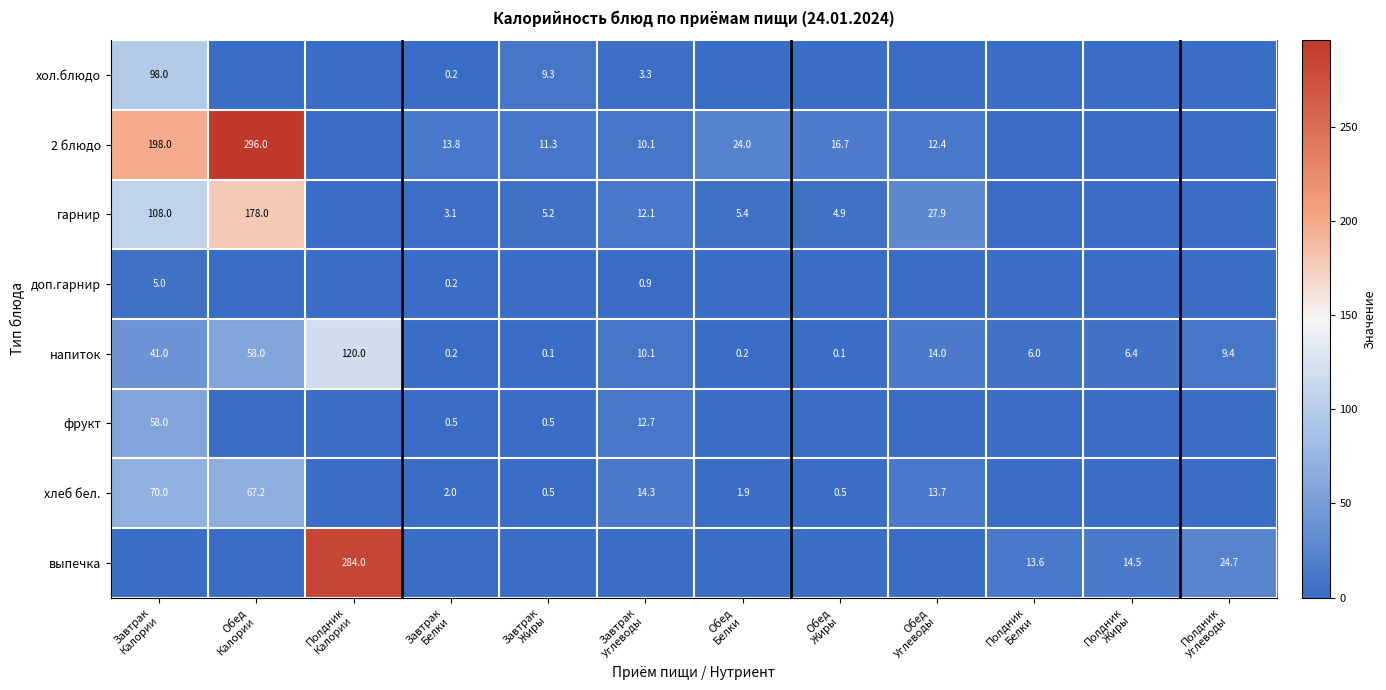

What is the difference between the maximum and minimum values in the напиток series?

119.9